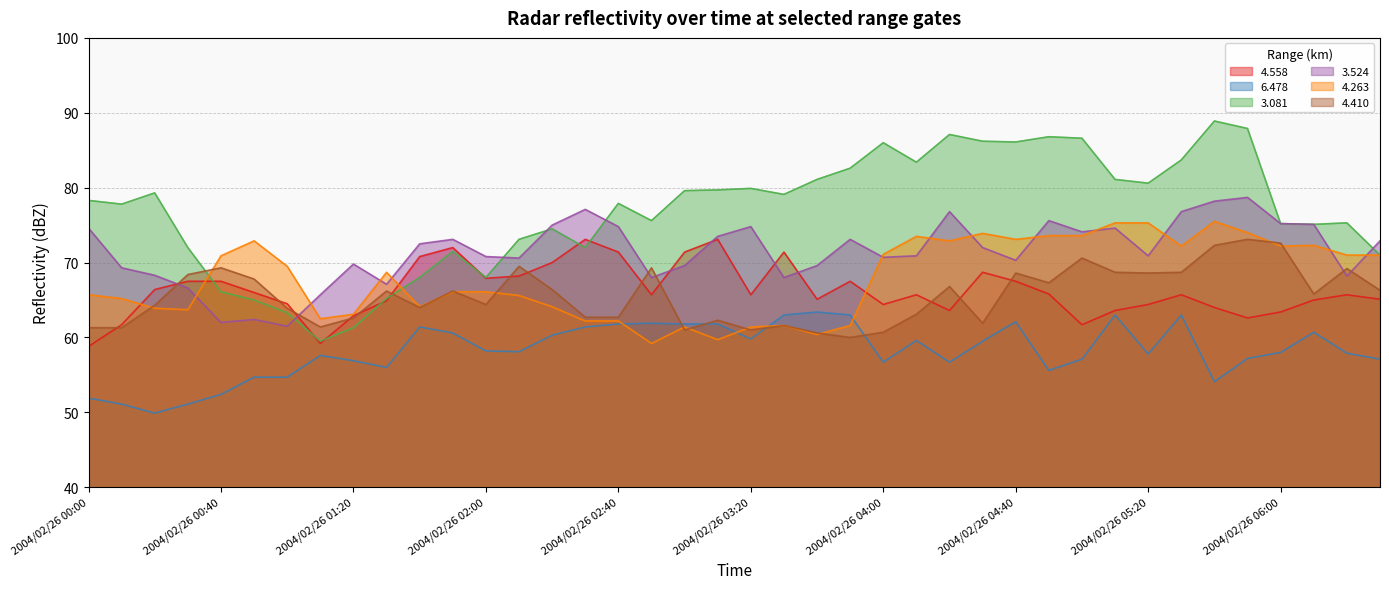

Which series has the widest spread of values?

3.081